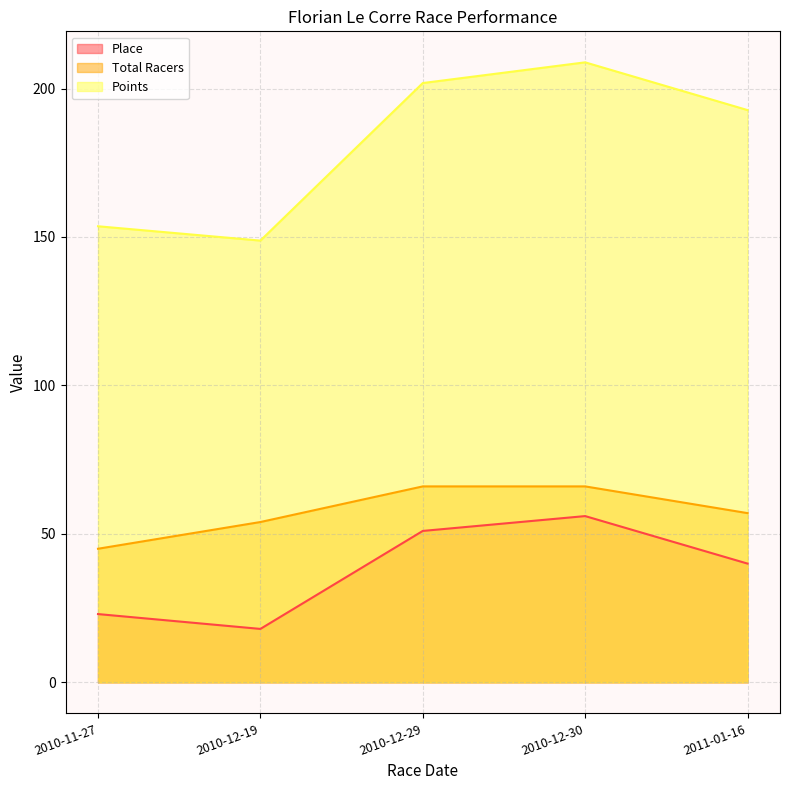

Is it true that Place equals 56.0 at 2010-12-30?

True